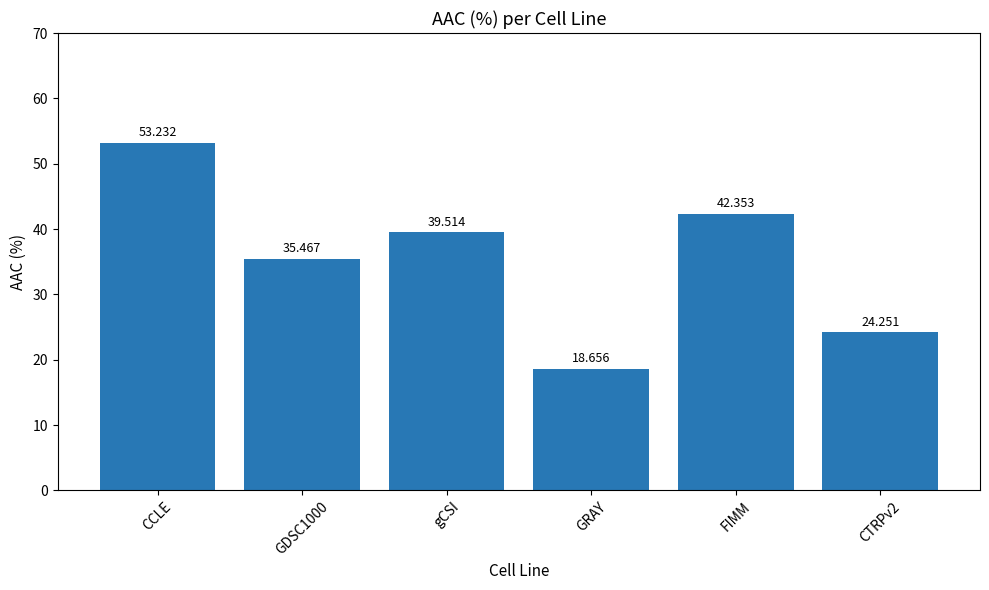

What is the sum of all values?

213.5